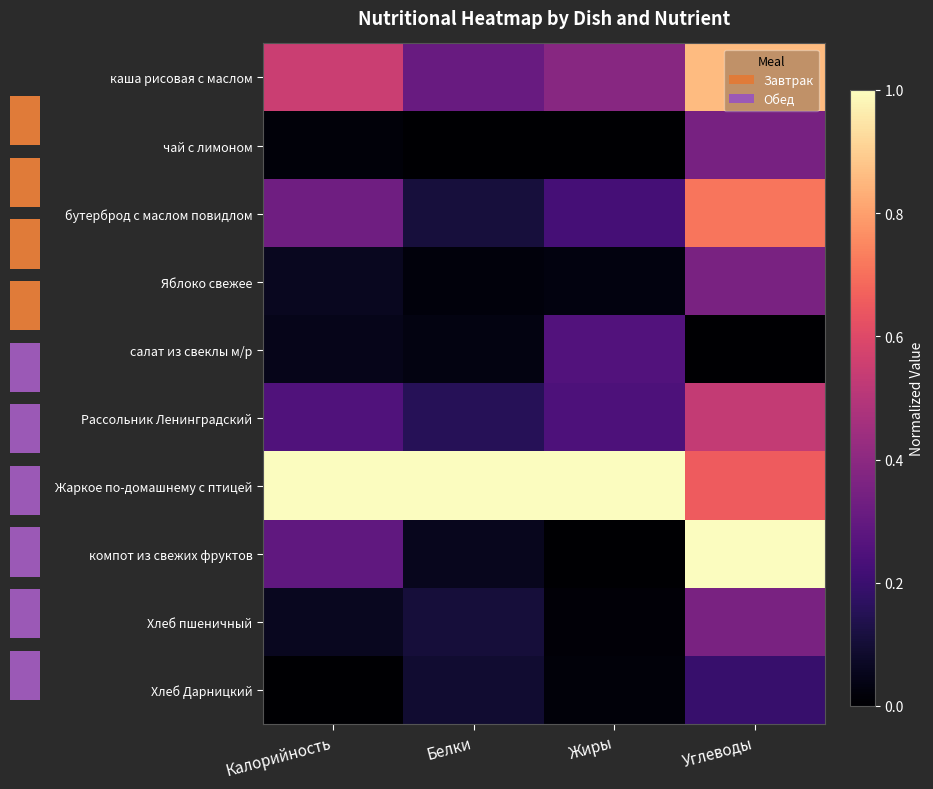

At how many categories does at least one series exceed 0?

4